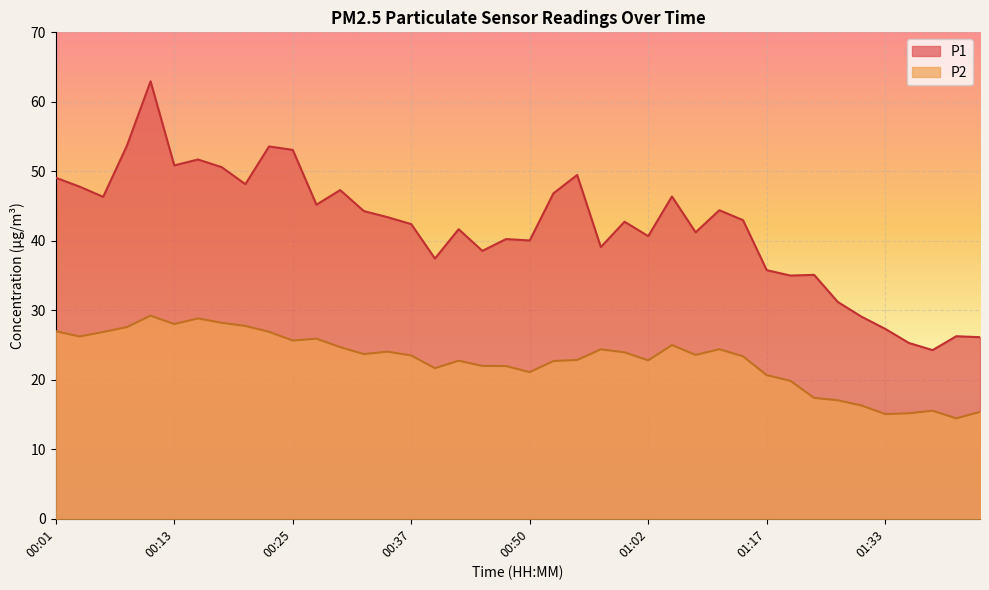

What is the maximum value shown in the chart?

63.0